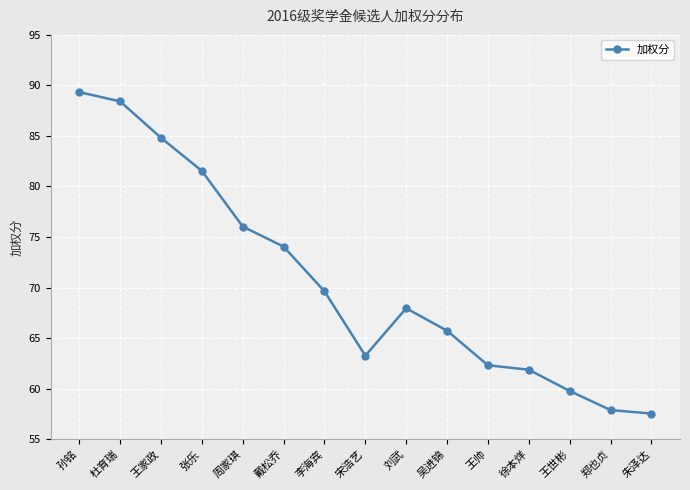

Which label corresponds to the largest value in the chart?

孙铭